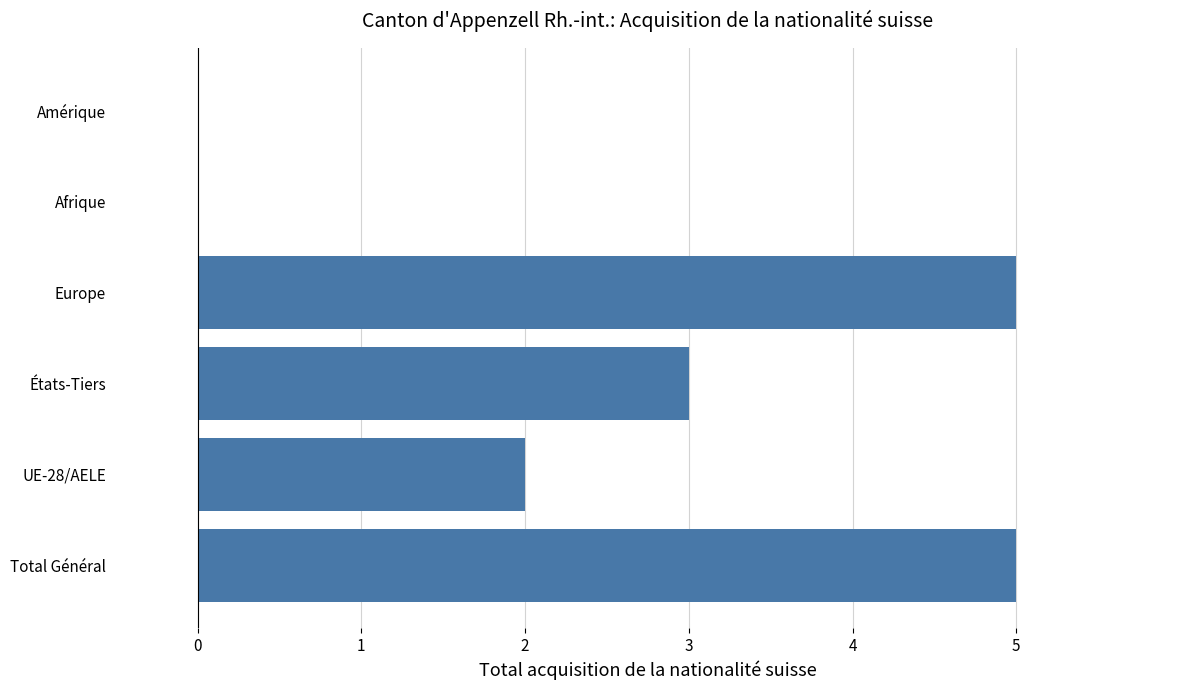

Where is the data nearest to the value 2?

UE-28/AELE